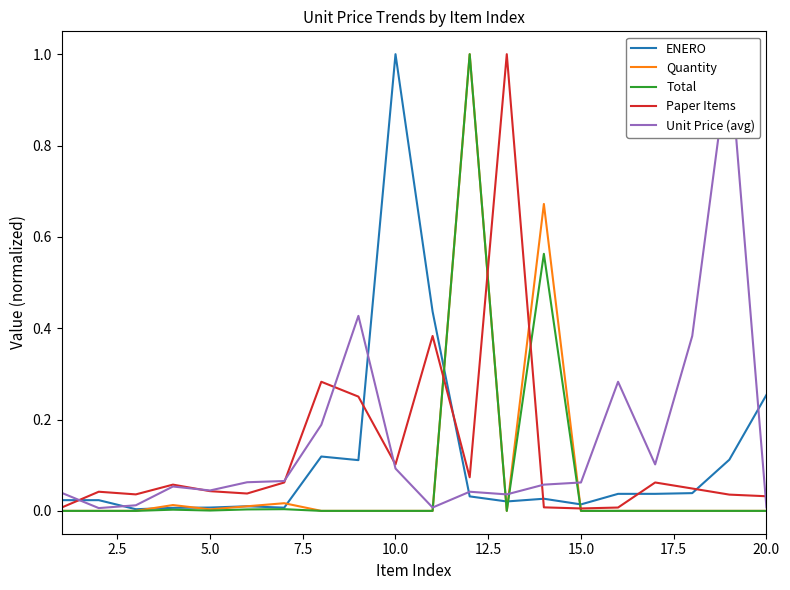

What are all the series names shown in the legend?

ENERO, Quantity, Total, Paper Items, Unit Price (avg)